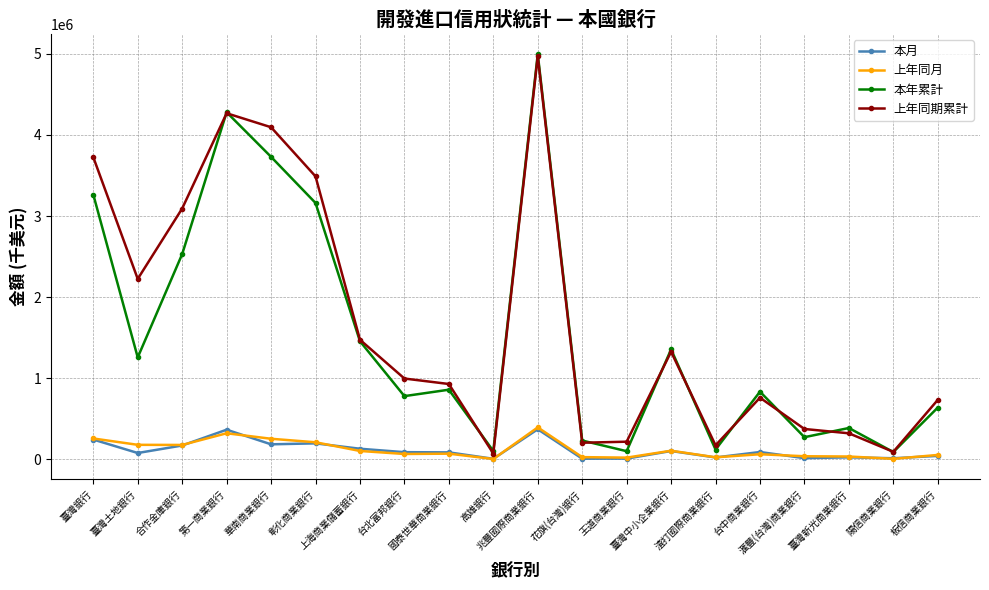

What position from the right is 國泰世華商業銀行?

12